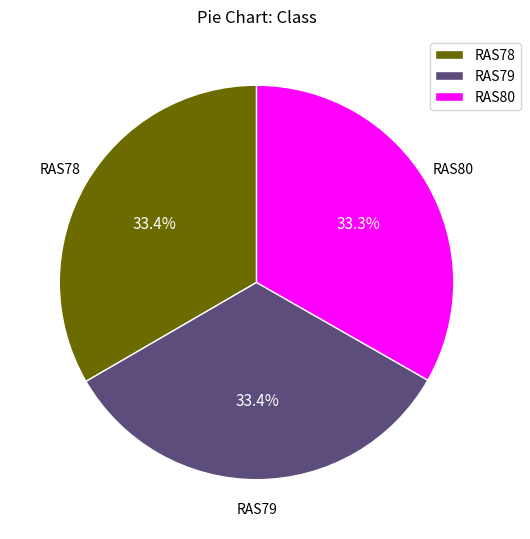

Approximately how many times larger is the value at RAS80 compared to RAS78?

1.0